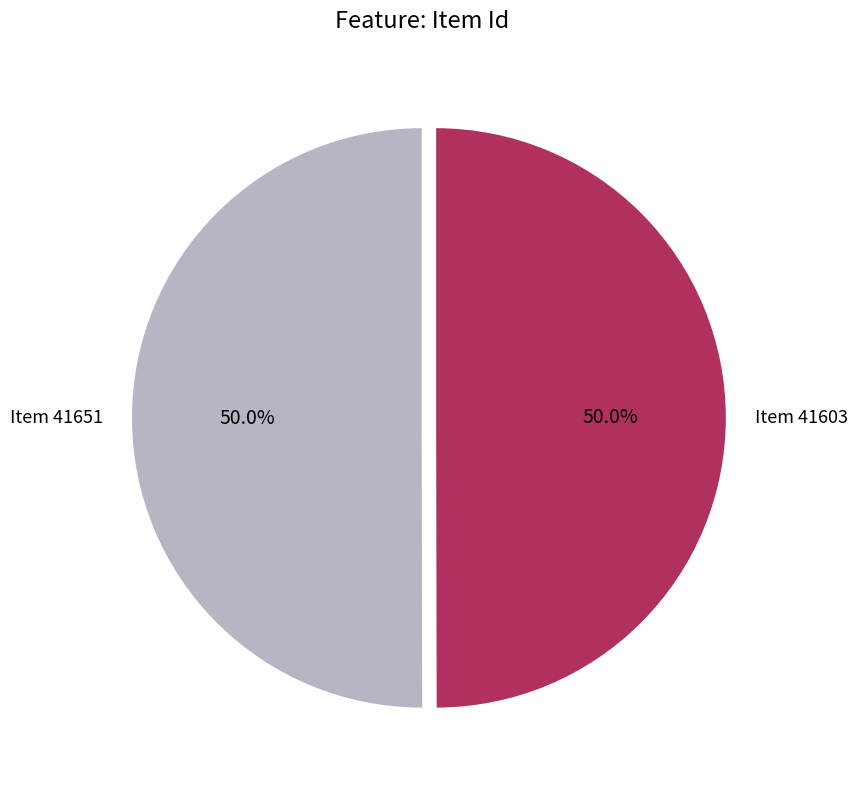

Approximately how many times larger is the value at Item 41603 compared to Item 41651?

1.0